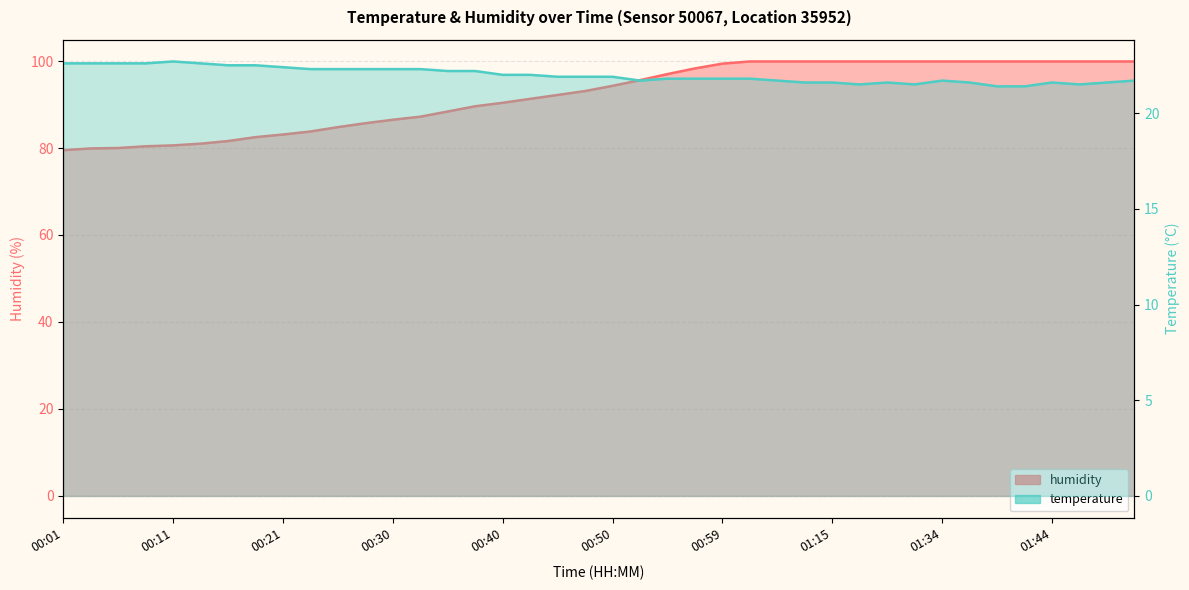

True or false: humidity and temperature intersect in this chart.

False